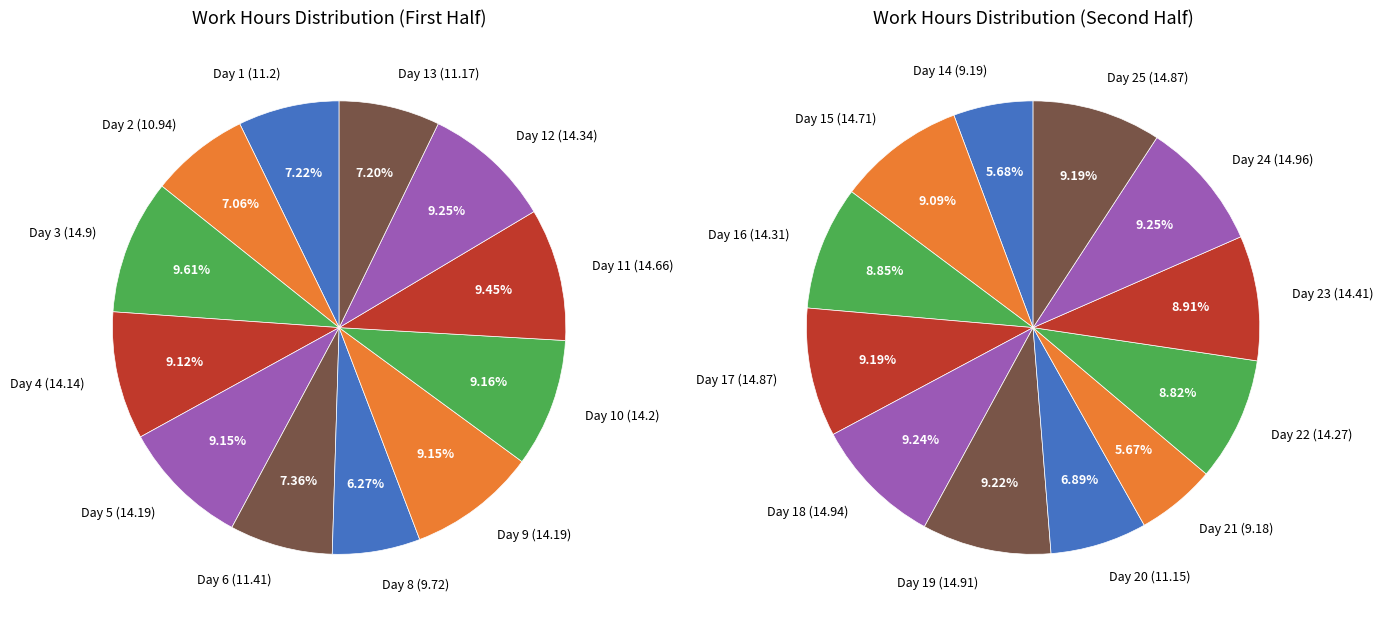

How many segments does this pie chart have?

24